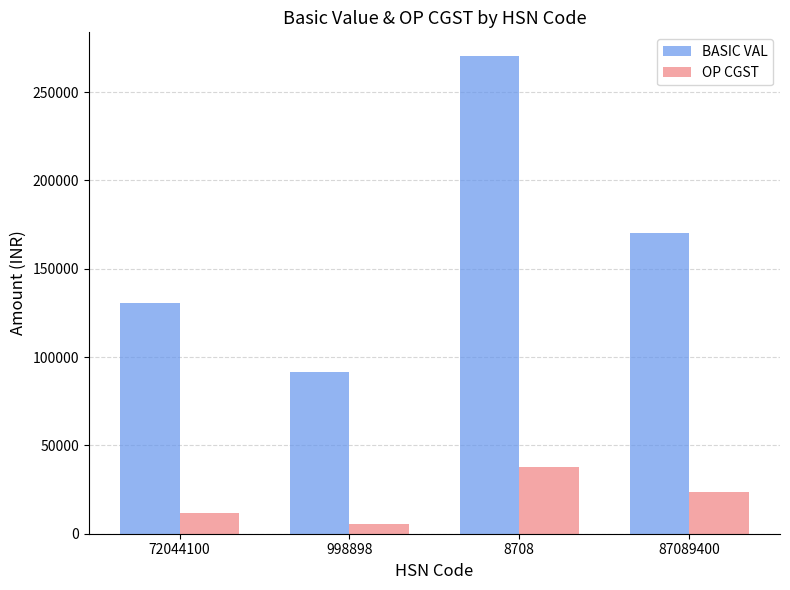

Which series has the largest range (max minus min)?

BASIC VAL